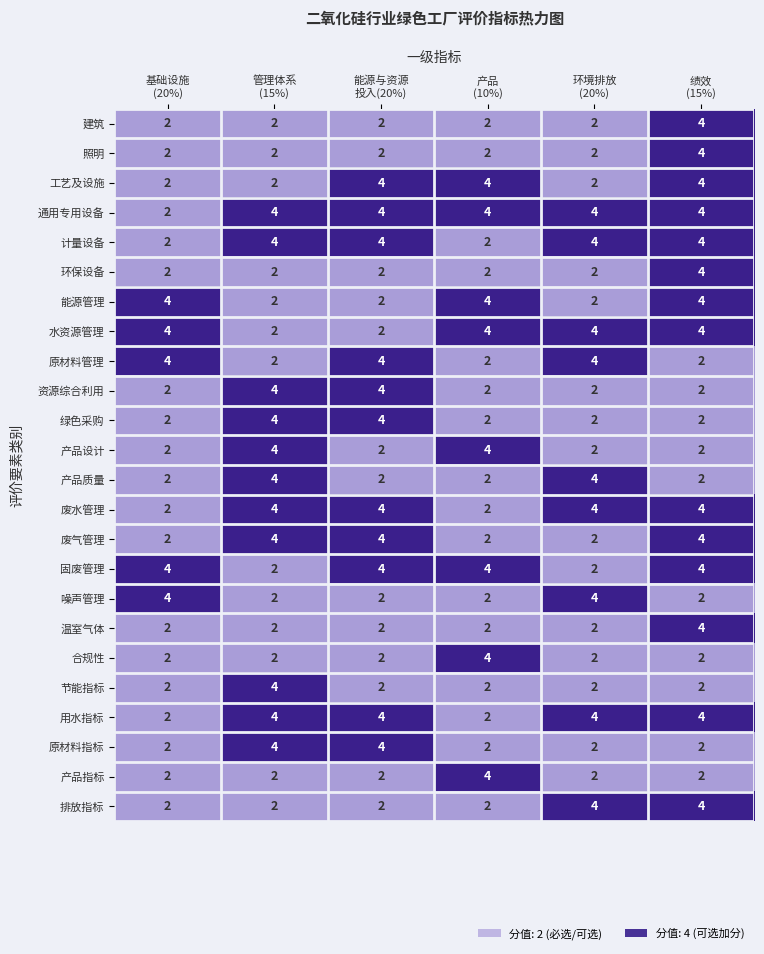

What is the average value of the 原材料管理 series?

3